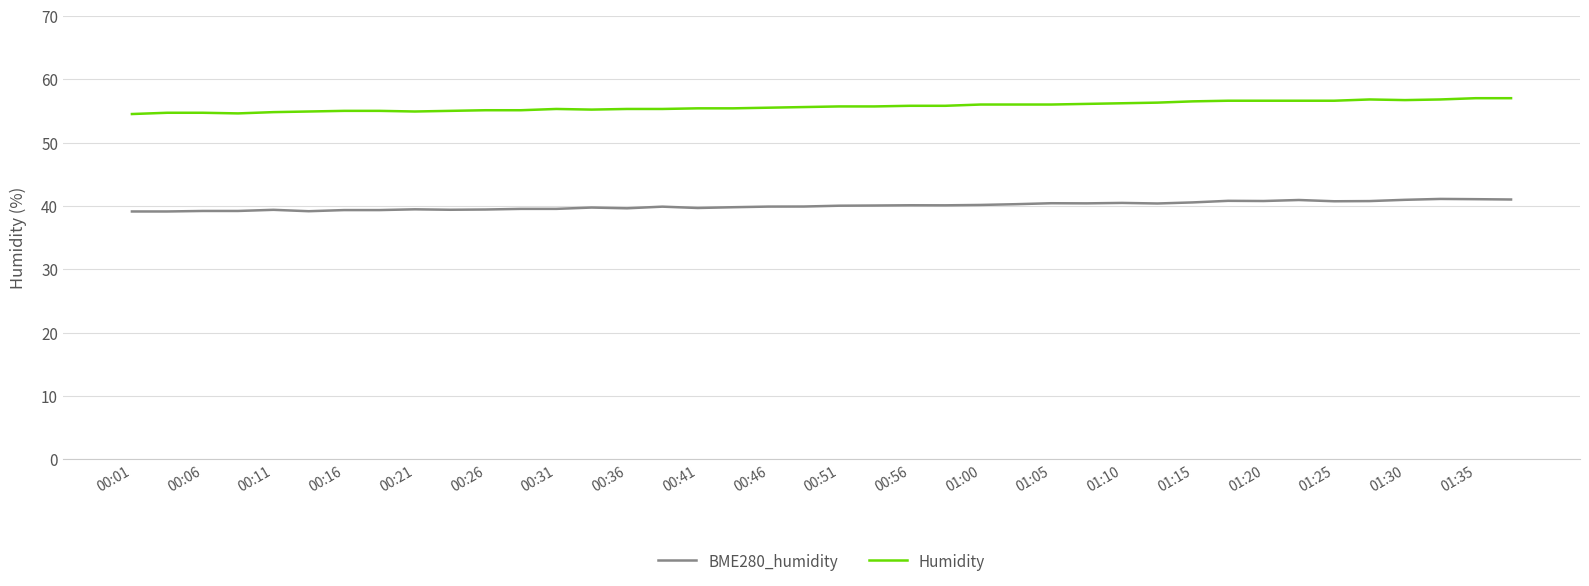

What is the maximum value shown in the chart?

57.0